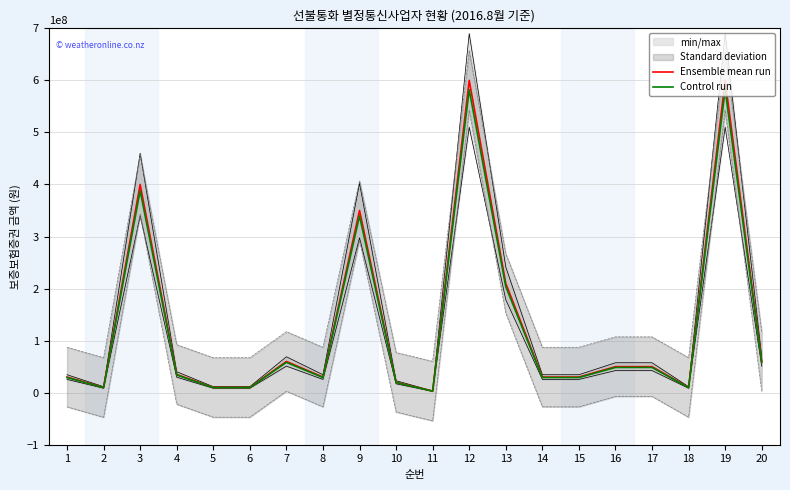

True or false: Ensemble mean run and Control run cross at least once.

False